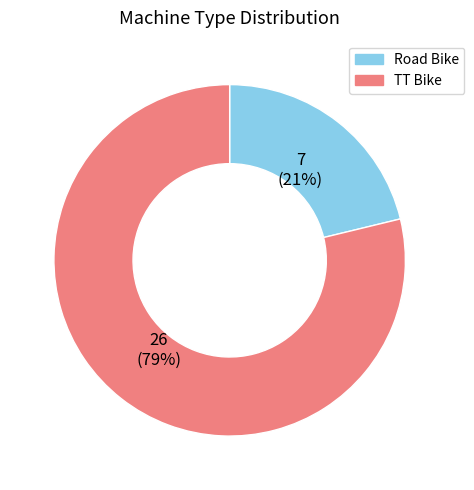

To the nearest percent, what is the difference between the largest and smallest slice percentages?

58%